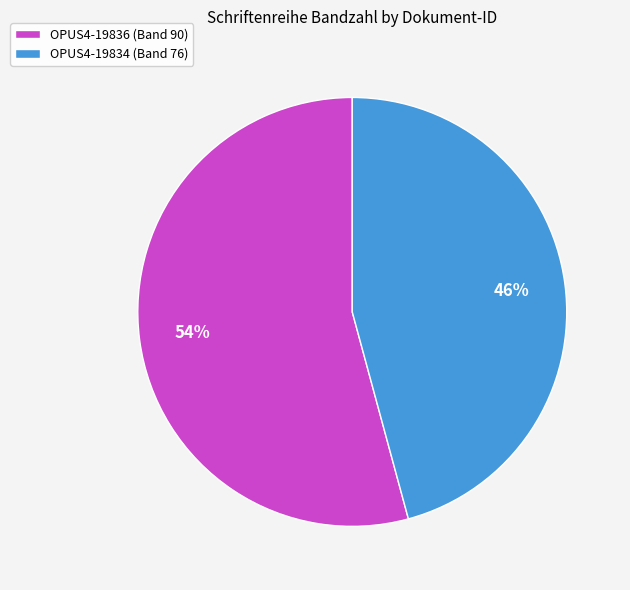

The OPUS4-19834 slice represents 46% of the pie. True or false?

True